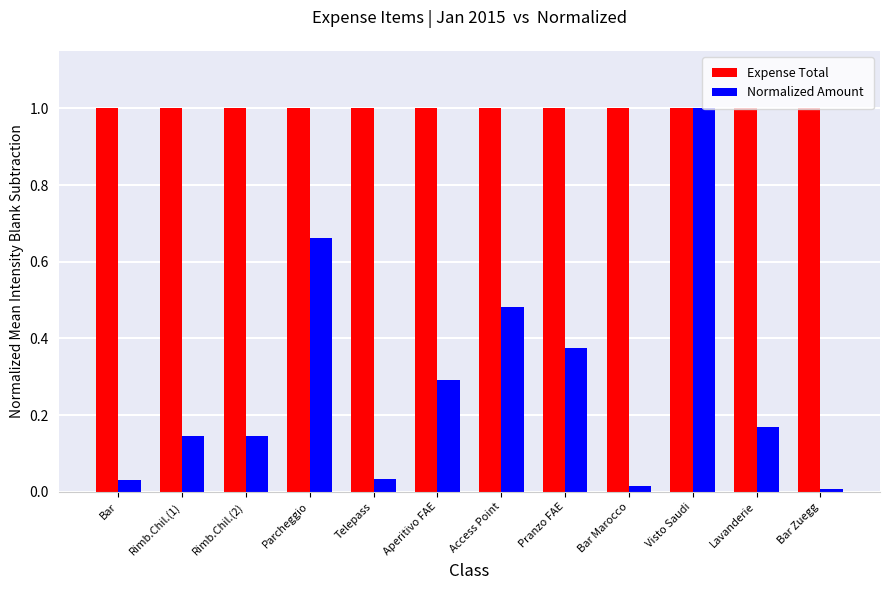

What are all the series names shown in the legend?

Expense Total, Normalized Amount